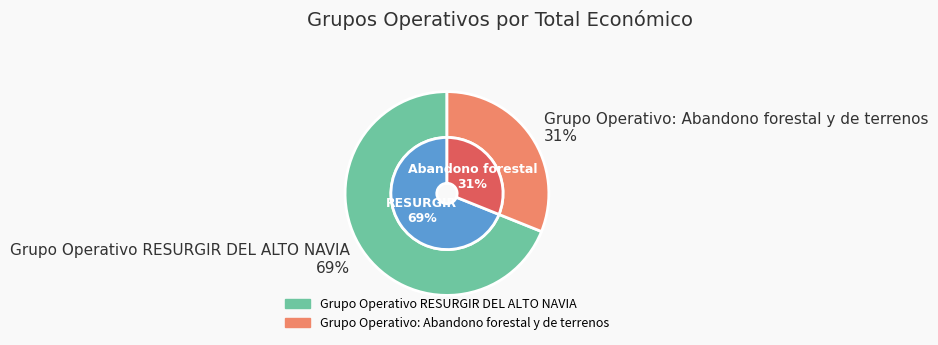

What is the majority slice?

Grupo Operativo RESURGIR DEL ALTO NAVIA